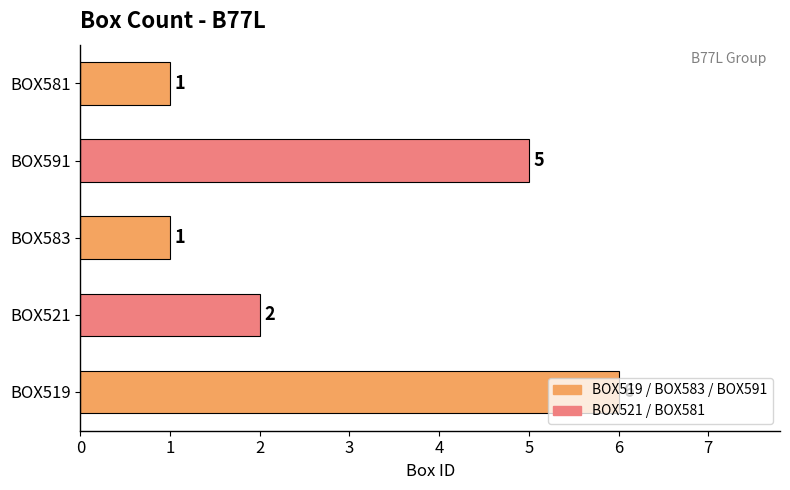

Count the number of data series in this chart.

1